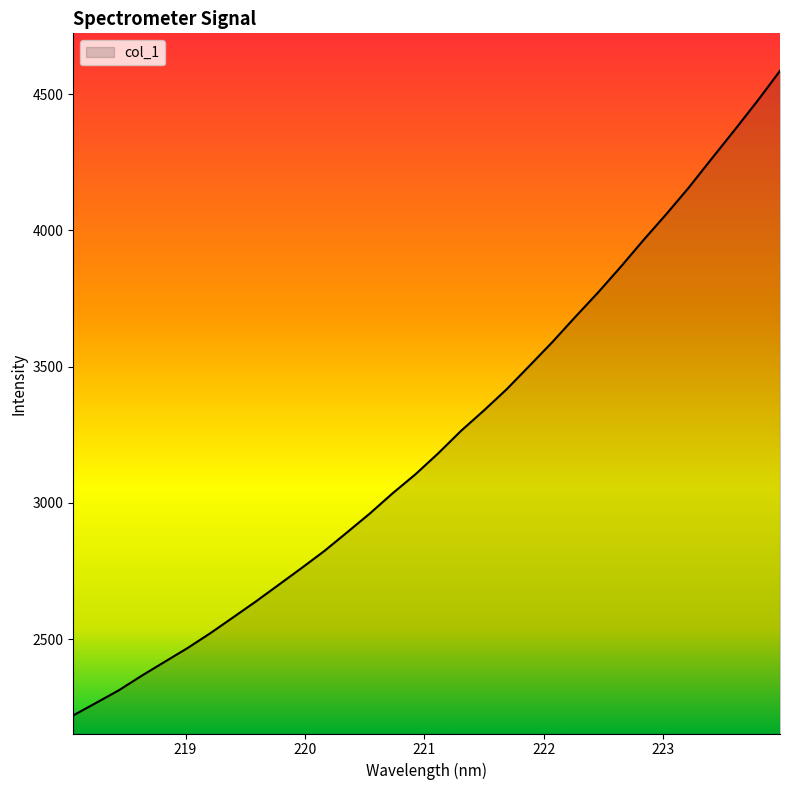

What is the maximum value shown in the chart?

4585.7